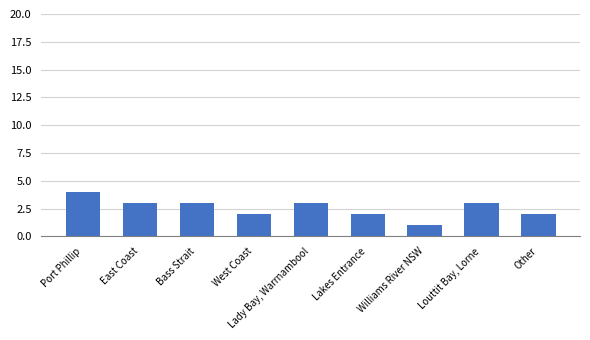

Read the value at East Coast.

3